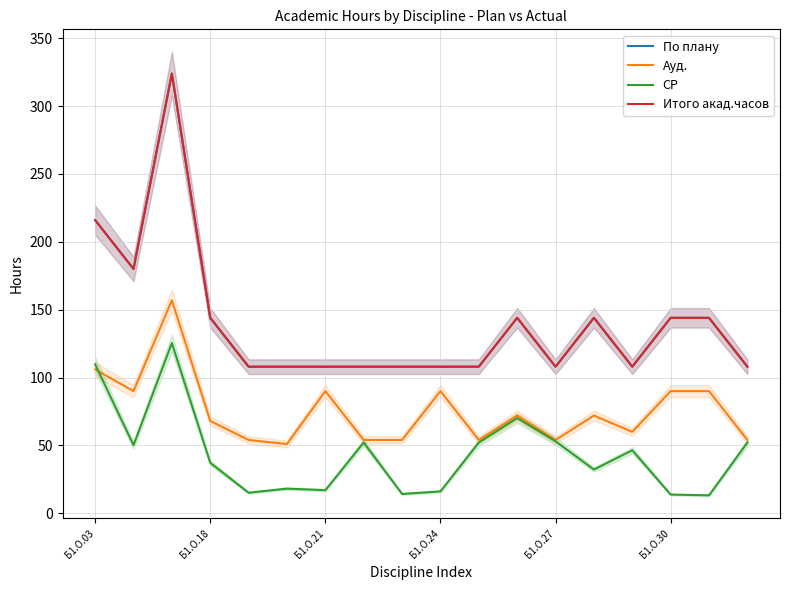

Reading left to right, list all the values displayed in this chart.

По плану: 216.0	180.0	324.0	144.0	108.0	108.0	108.0	108.0	108.0	108.0	108.0	144.0	108.0	144.0	108.0	144.0	144.0	108.0
Ауд.: 106.0	90.0	157.0	68.0	54.0	51.0	90.0	54.0	54.0	90.0	54.0	72.0	54.0	72.0	60.0	90.0	90.0	54.0
СР: 109.7	50.2	125.4	37.1	15.1	18.1	17.0	52.1	14.2	16.1	52.1	70.1	53.0	32.2	46.4	13.8	13.2	52.1
Итого акад.часов: 216.0	180.0	324.0	144.0	108.0	108.0	108.0	108.0	108.0	108.0	108.0	144.0	108.0	144.0	108.0	144.0	144.0	108.0